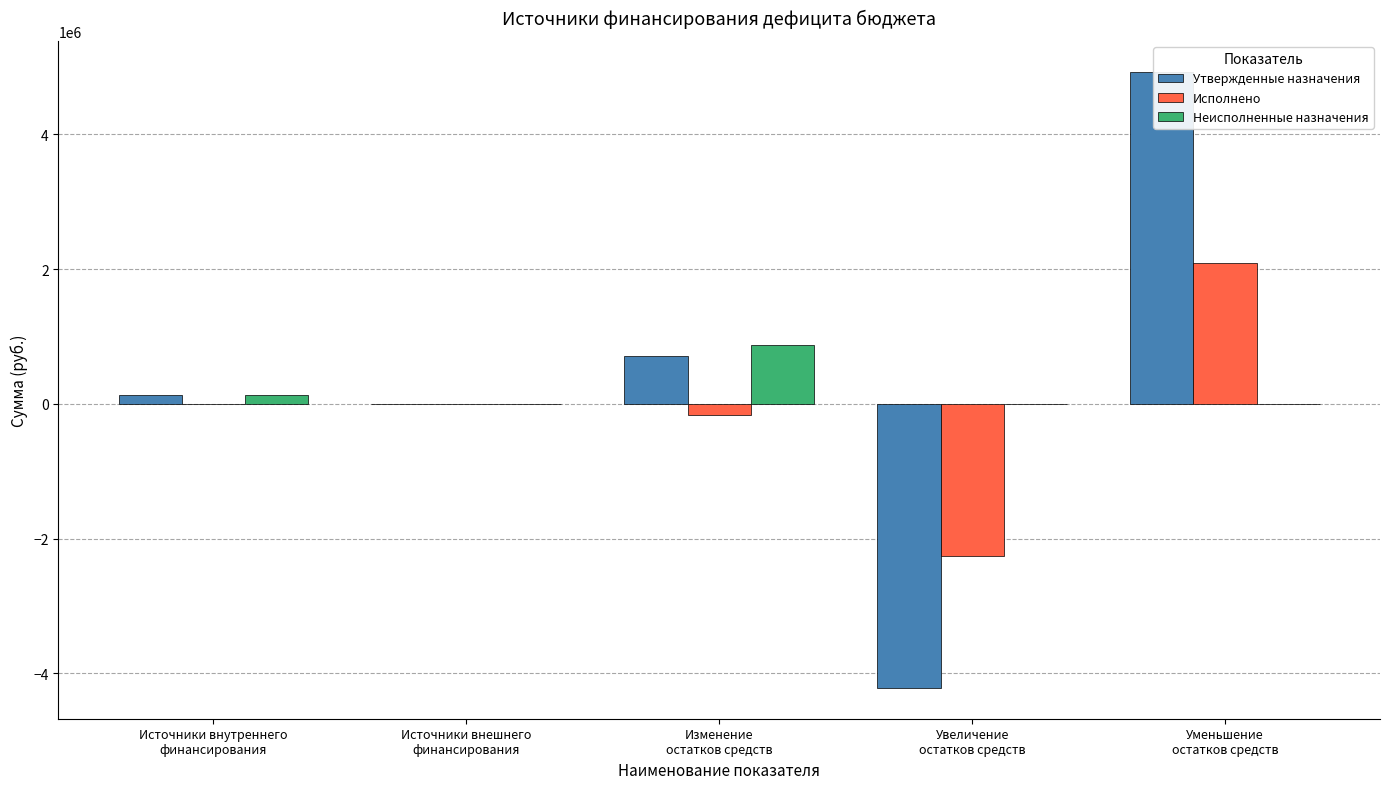

What is the sum of all Исполнено values?

-320372.0